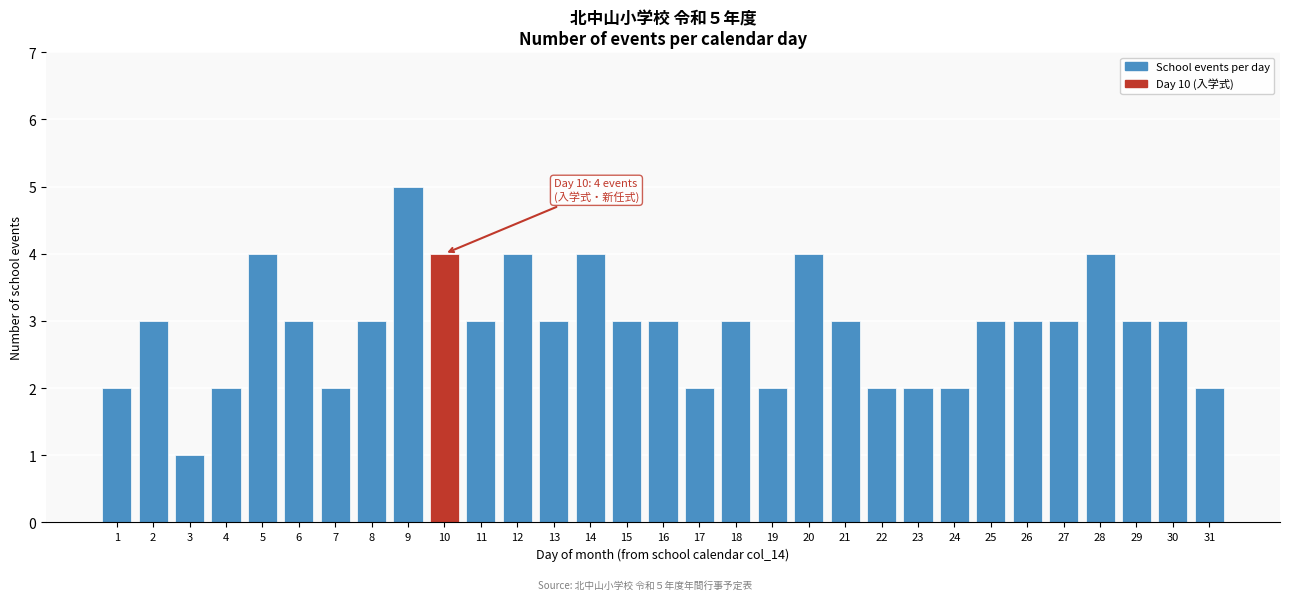

The value at 8 is 3. True or false?

True